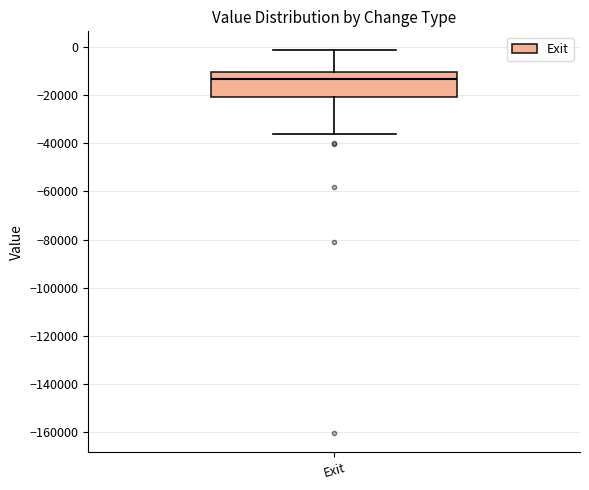

Where is the lower edge of the box for Exit on the y-axis? The values are not printed on the chart, so give them approximately, as read against the axis.

-22000